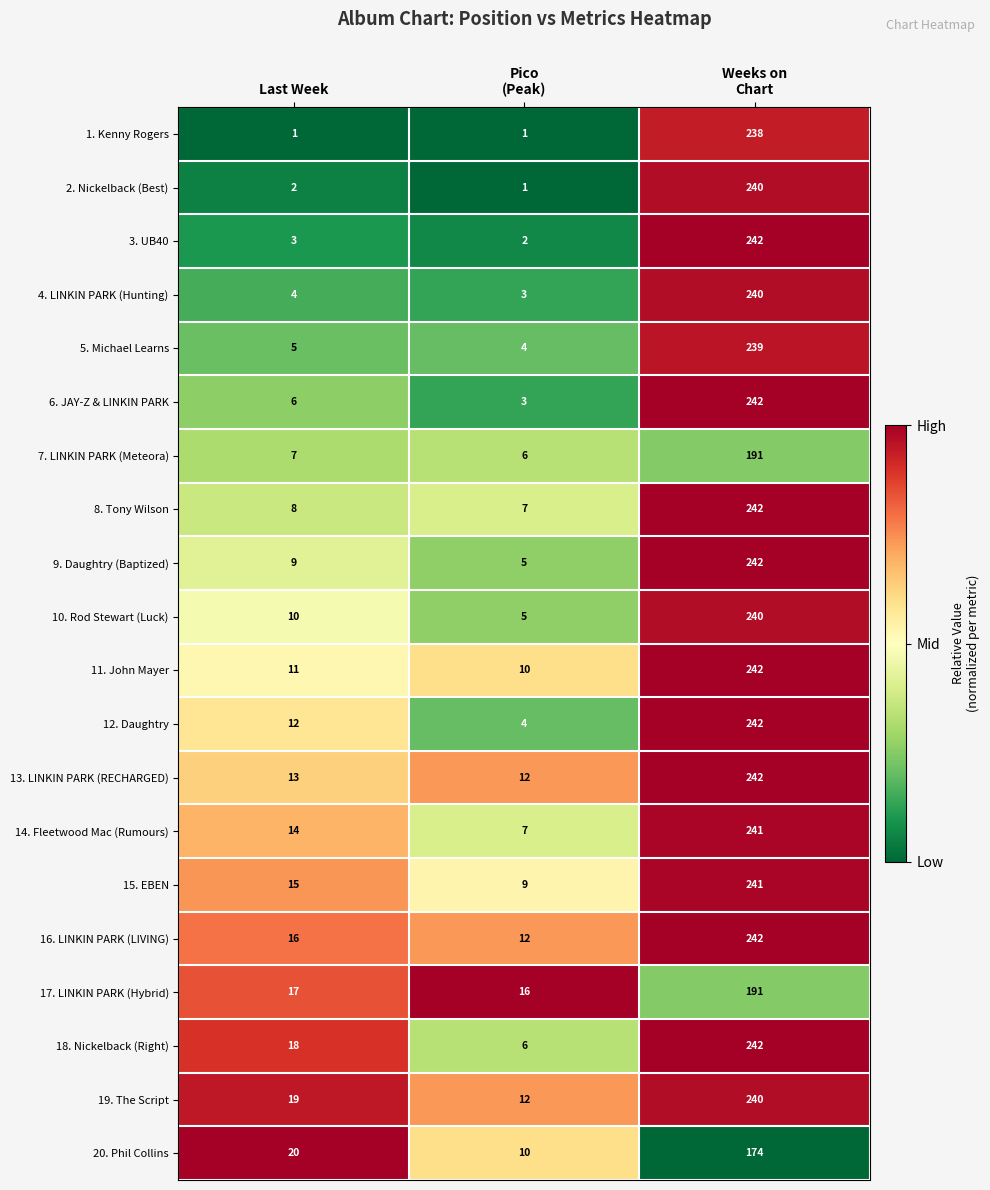

Which series has the largest total across all categories?

19. The Script